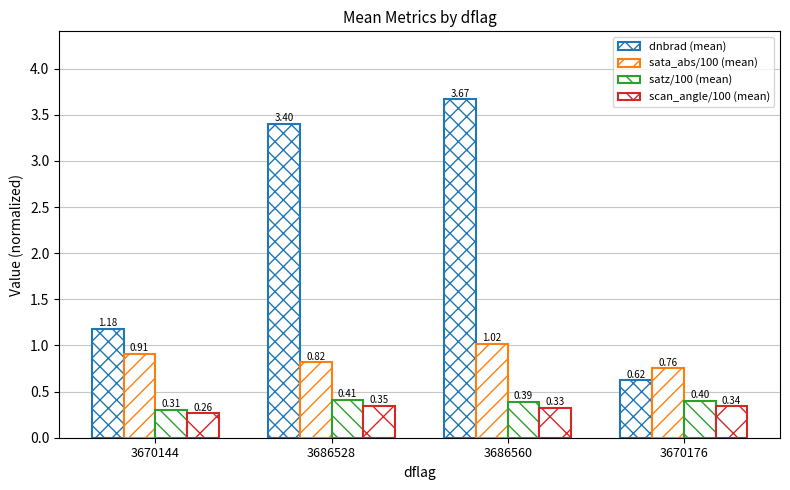

What is the spread (max minus min) of values at 3670144?

0.9